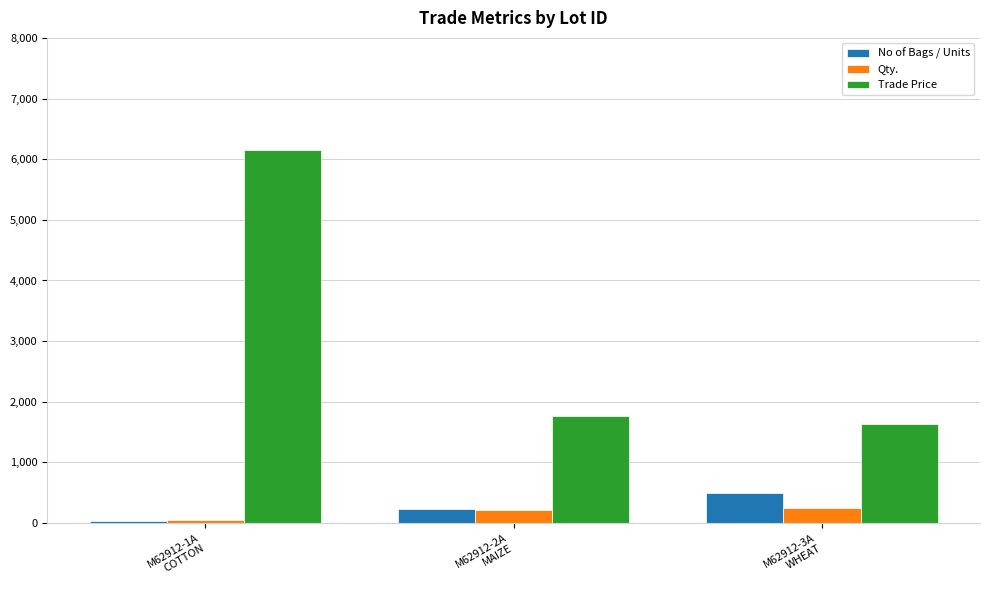

At which label does No of Bags / Units reach its peak?

M62912-3A
WHEAT